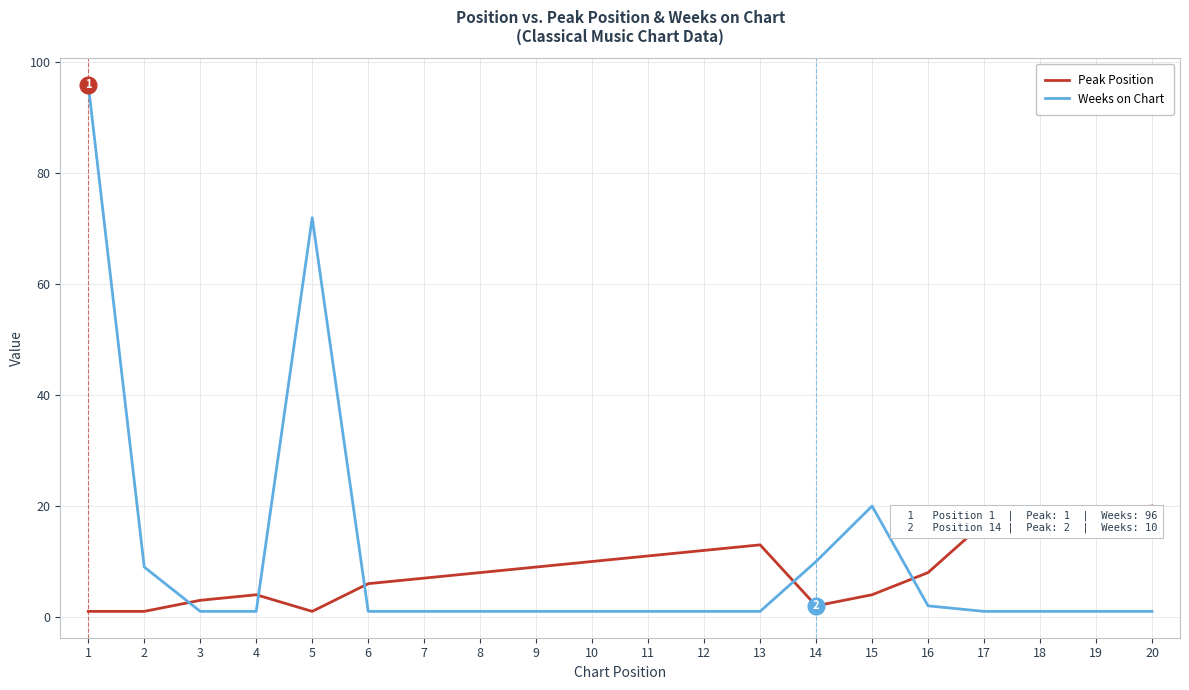

List the series in order of their peak value, lowest first.

Peak Position, Weeks on Chart